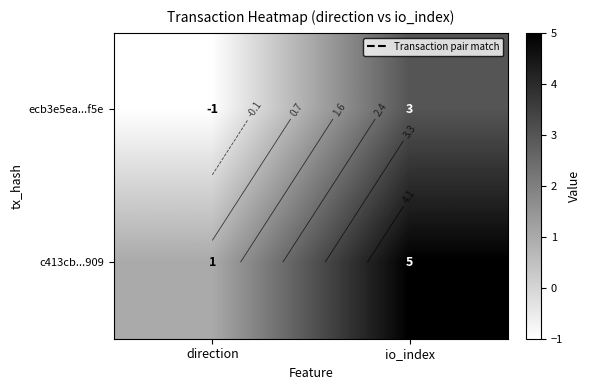

Between io_index and direction, which is larger?

io_index